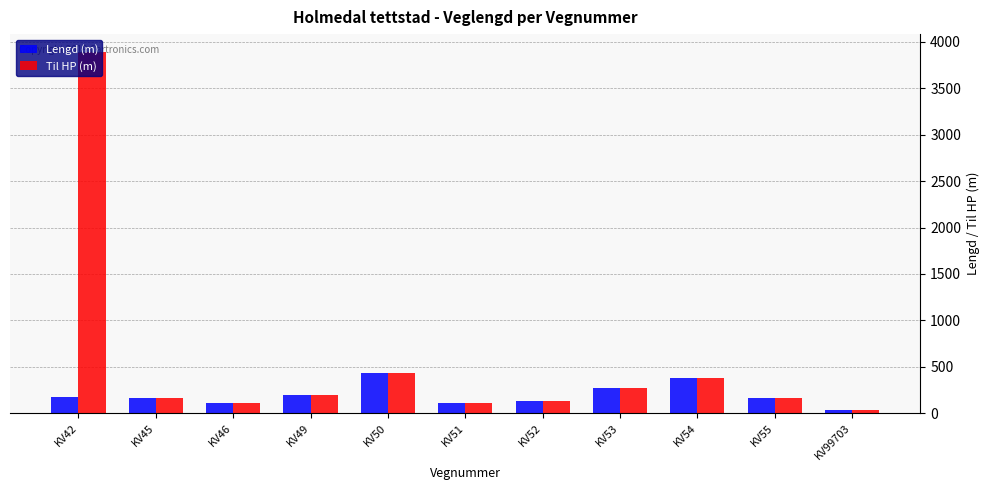

Which series has the largest range (max minus min)?

Til HP (m)